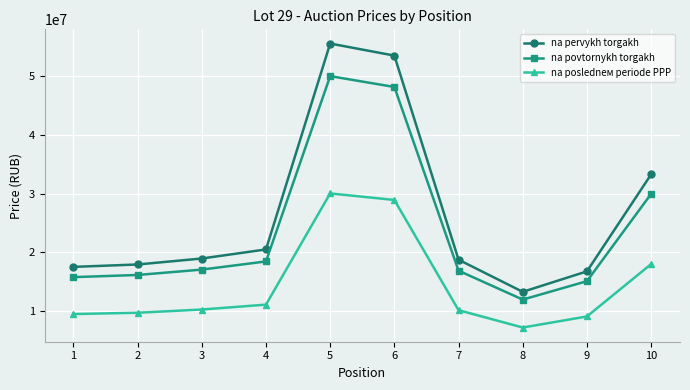

True or false: na poslednем periode PPP and na pervykh torgakh intersect in this chart.

False